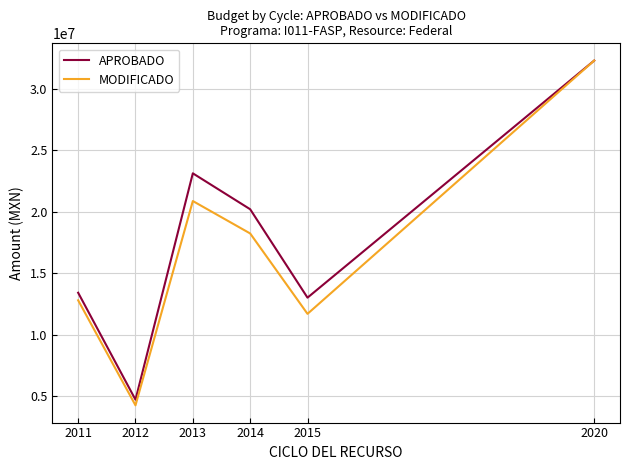

What is the maximum value for APROBADO?

32277881.4